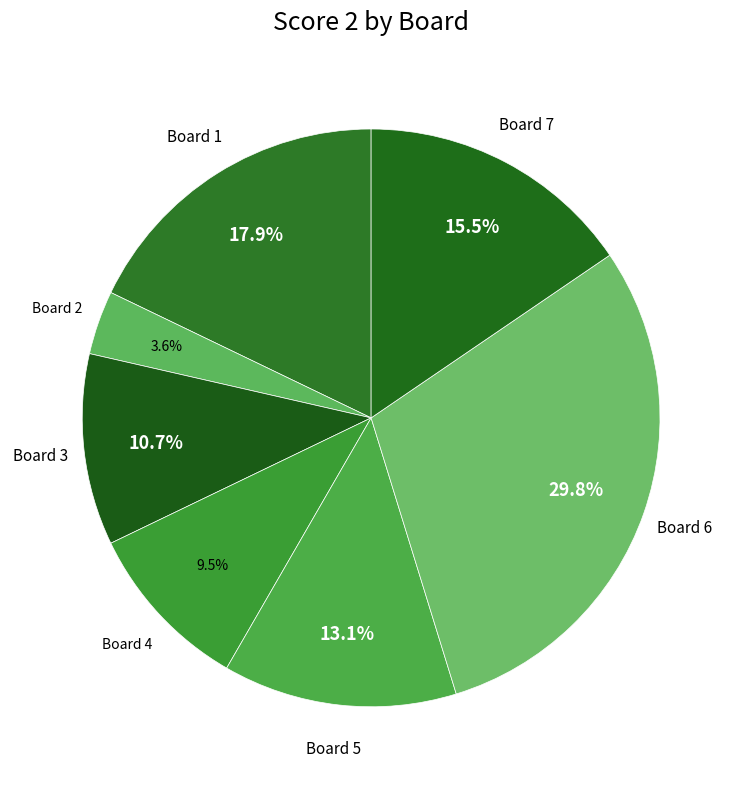

How many slices are in this pie chart?

7